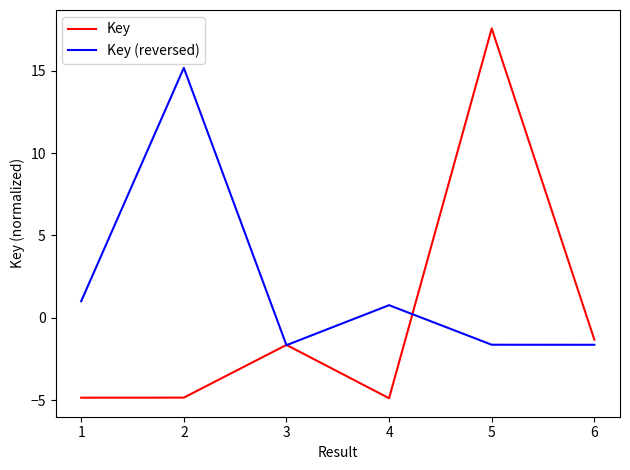

Where is Key nearest to the value 6?

6